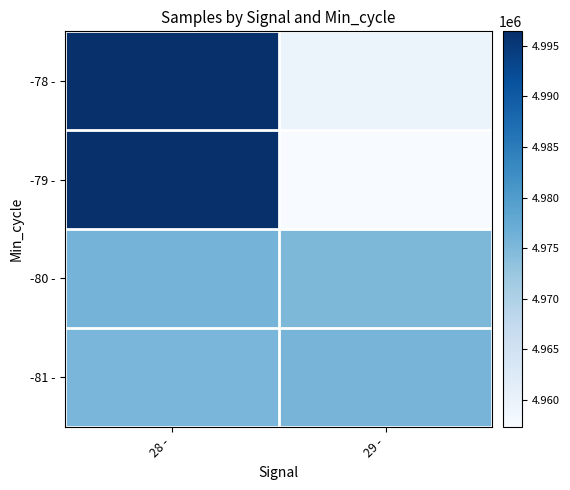

Count the number of data series in this chart.

4